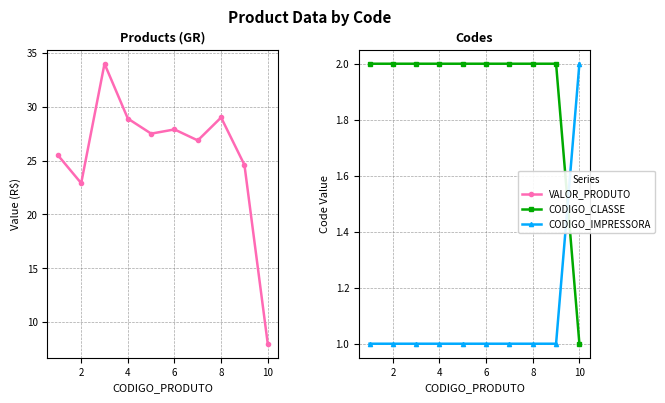

Is the value of CODIGO_CLASSE at 6 greater than the value of CODIGO_IMPRESSORA at 0?

Yes